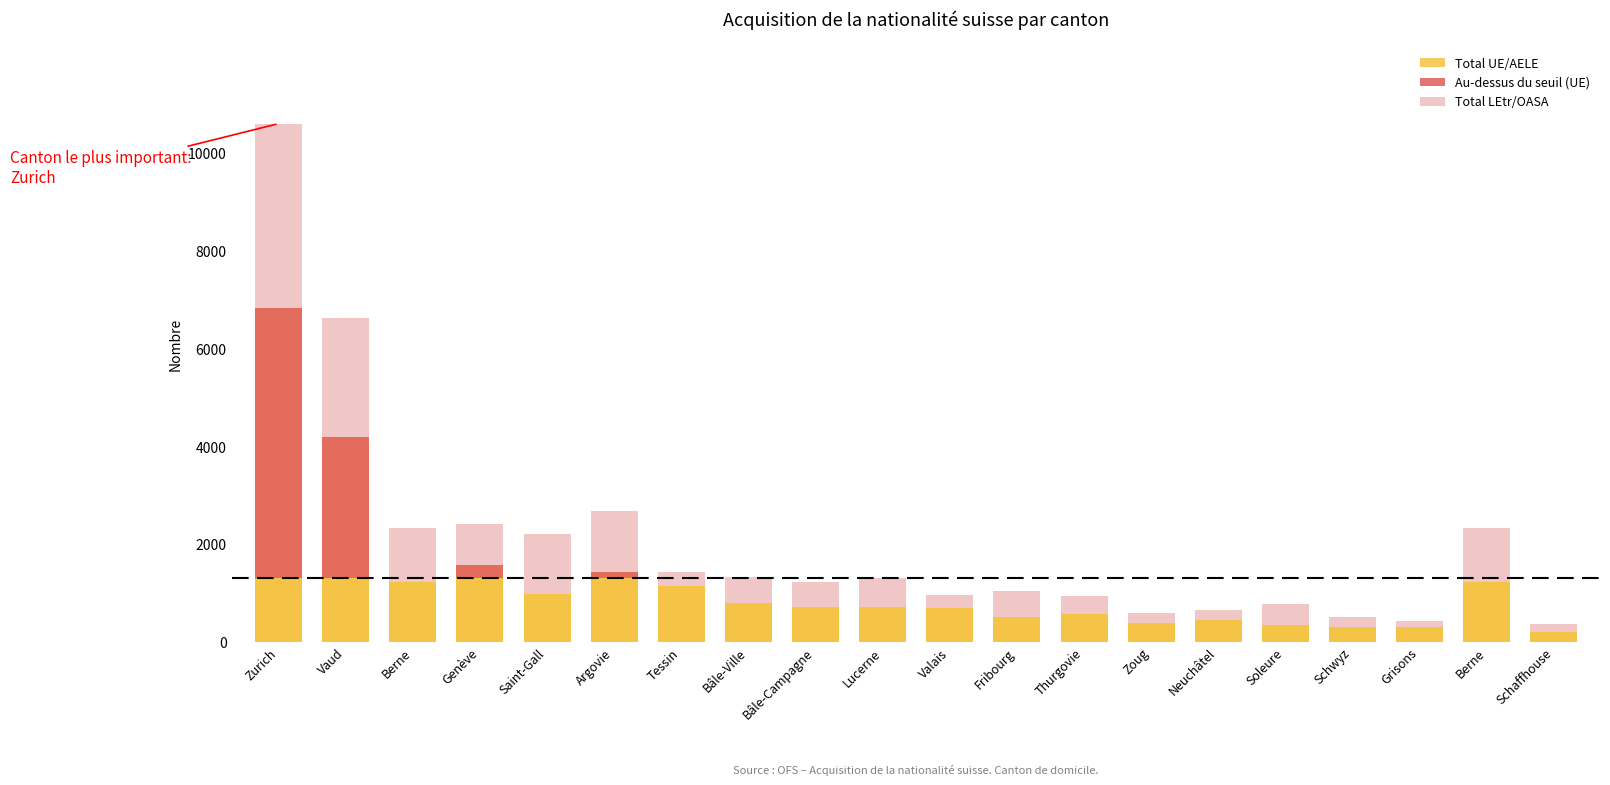

At Berne, list the series in order from smallest to largest.

Au-dessus du seuil (UE), Total LEtr/OASA, Total UE/AELE